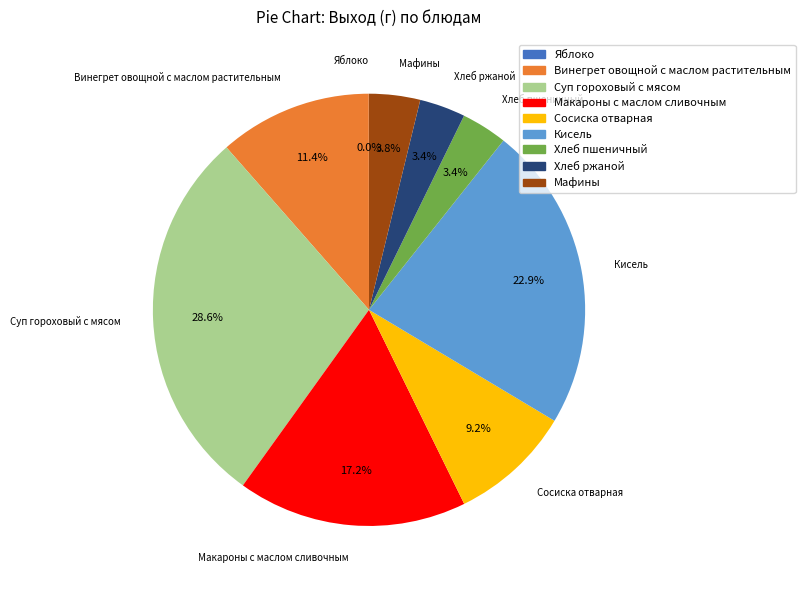

Which has a higher value, Кисель or Мафины?

Кисель